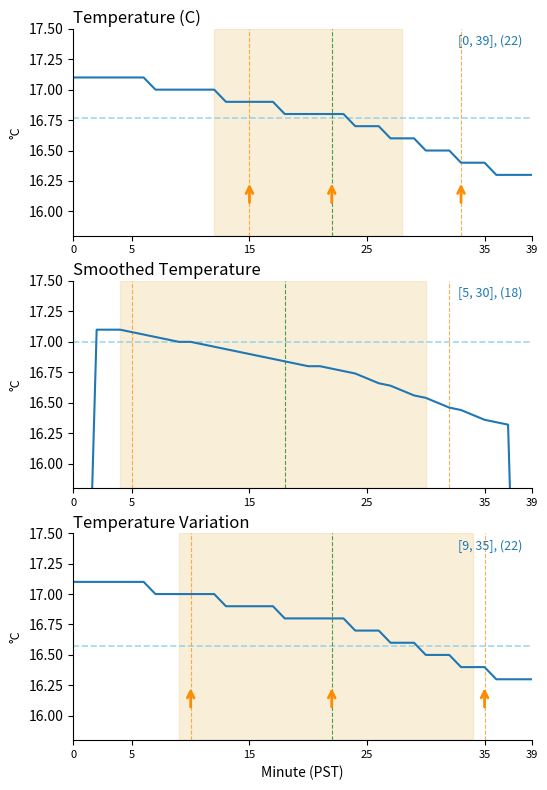

Count the values in the range 16 to 17.

33